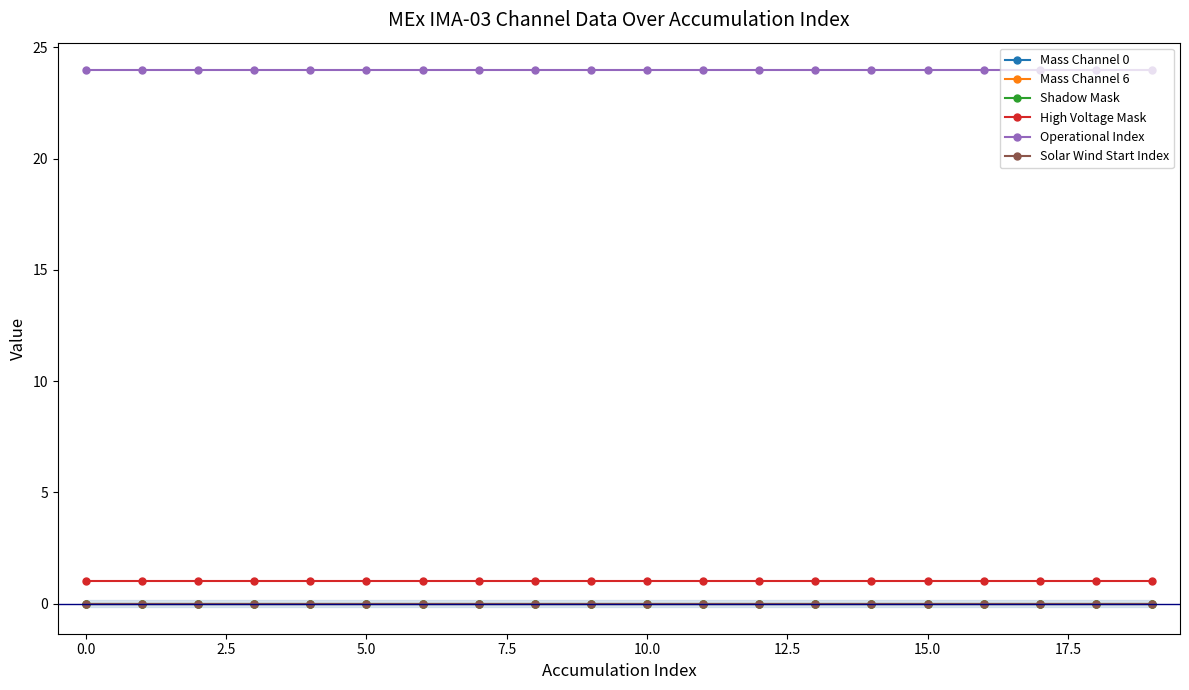

What position from the right is 13?

7